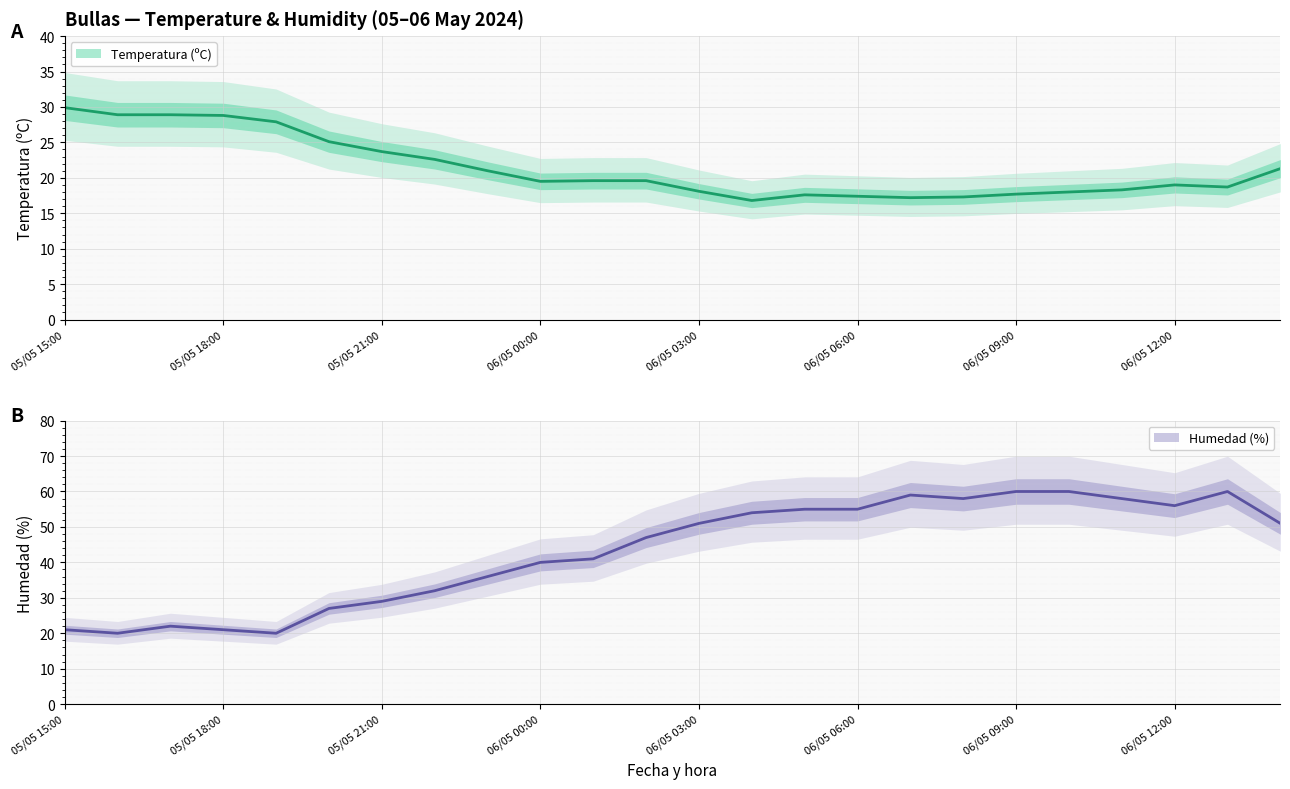

True or false: Humedad (%) and Temperatura (ºC) intersect in this chart.

True